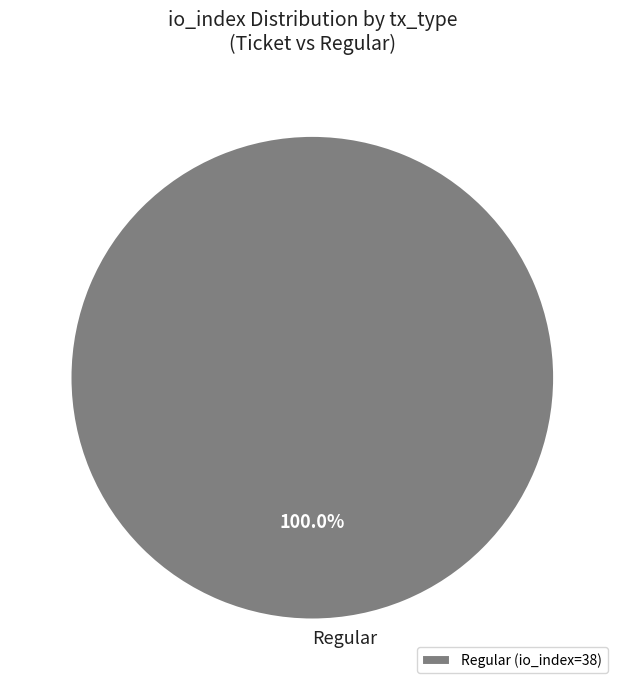

Is there a majority slice in this chart?

Yes